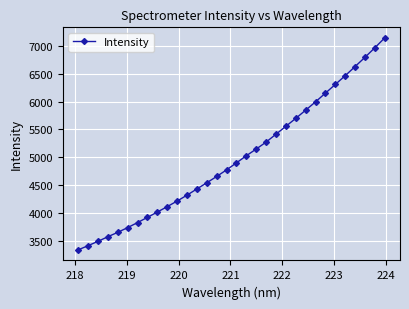

What is the value of the 23rd point from the left?

5697.7